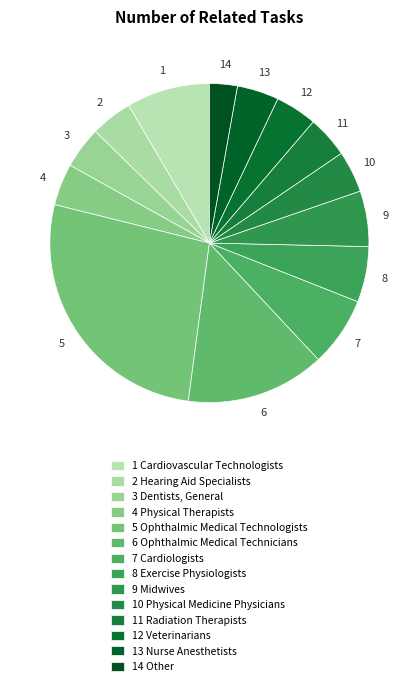

Count the number of slices in the pie.

14